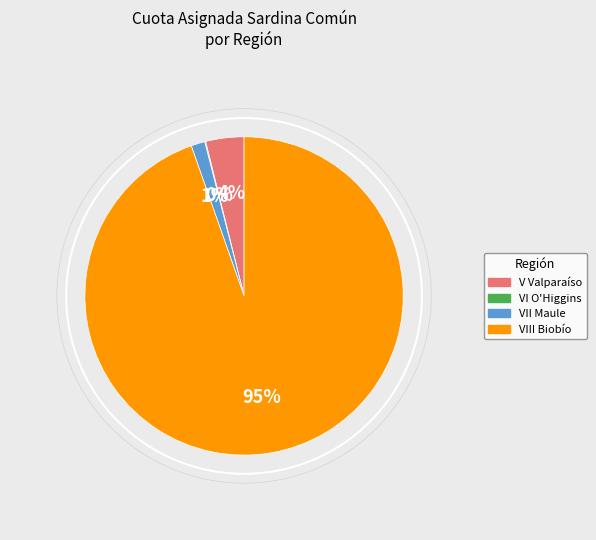

Does any single category account for the majority?

Yes